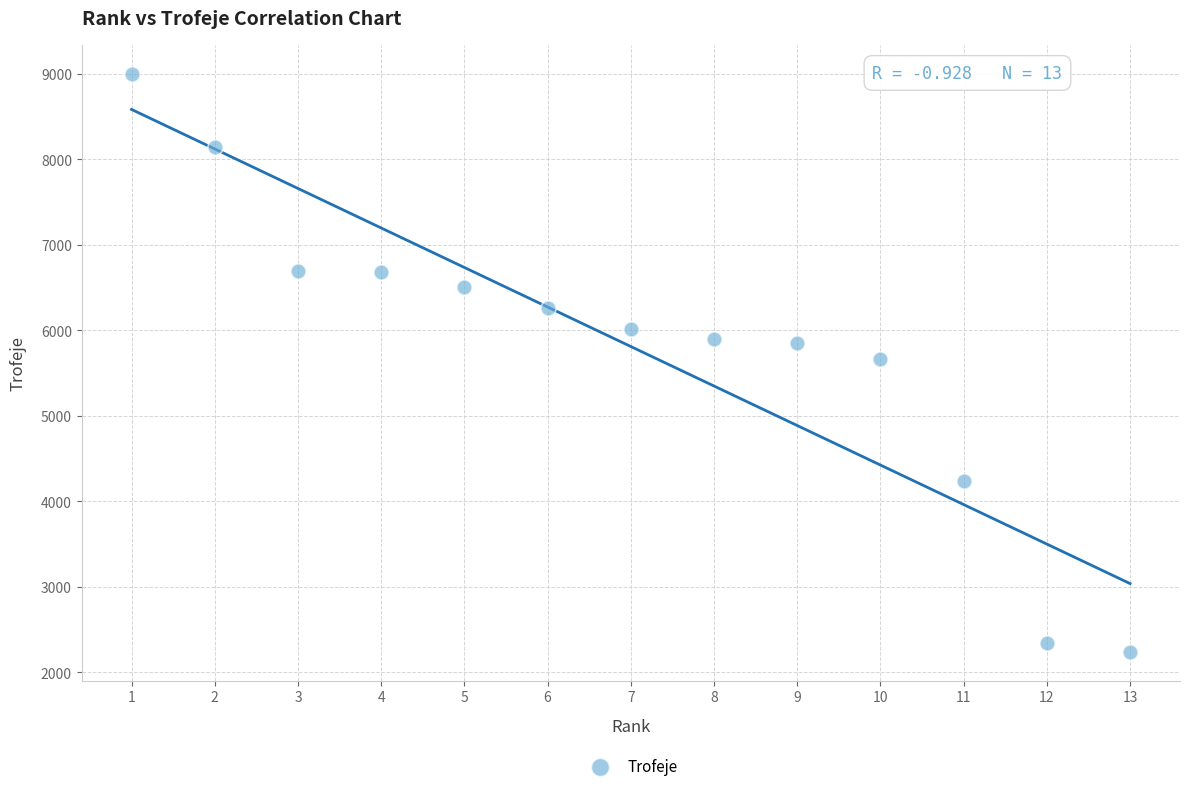

What is the range of Y values (max minus min)?

6760